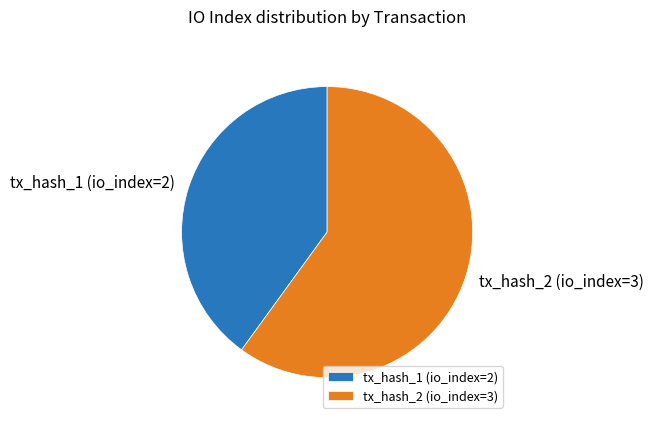

Between tx_hash_1 (io_index=2) and tx_hash_2 (io_index=3), which is larger?

tx_hash_2 (io_index=3)